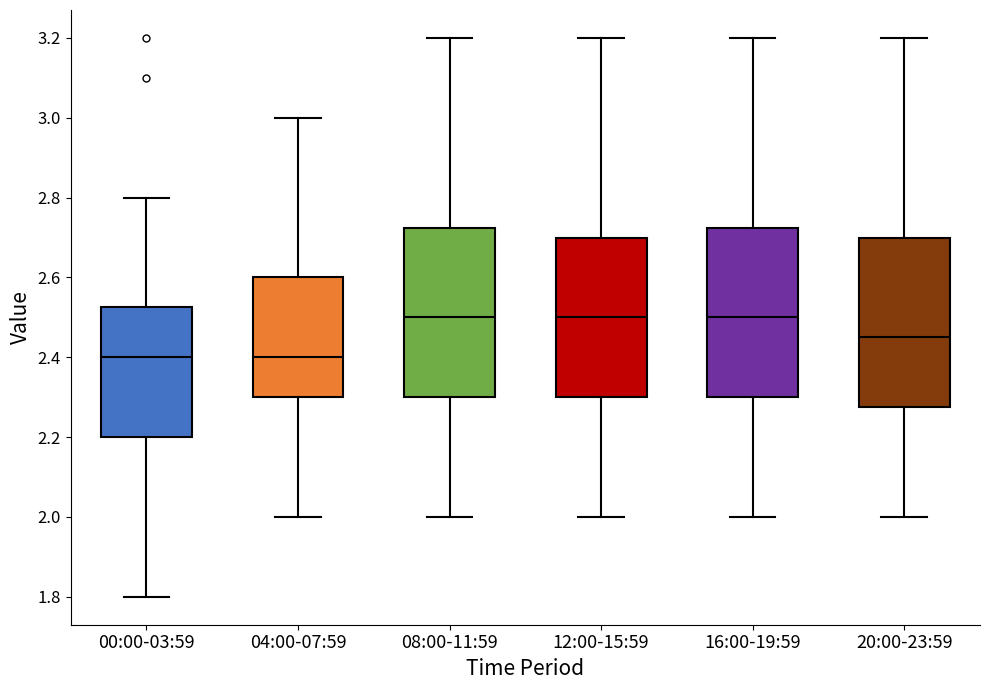

Reading left to right, transcribe this box plot: for each box, give where its median line is, the range the box spans, and where its two whiskers end, as read against the y-axis. The values are not printed on the chart, so give them approximately, as read against the axis.

00:00-03:59: median 2.40, box 2.20 to 2.52, whiskers 1.80 to 2.80
04:00-07:59: median 2.40, box 2.30 to 2.60, whiskers 2.00 to 3.00
08:00-11:59: median 2.50, box 2.30 to 2.72, whiskers 2.00 to 3.20
12:00-15:59: median 2.50, box 2.30 to 2.70, whiskers 2.00 to 3.20
16:00-19:59: median 2.50, box 2.30 to 2.72, whiskers 2.00 to 3.20
20:00-23:59: median 2.46, box 2.28 to 2.70, whiskers 2.00 to 3.20